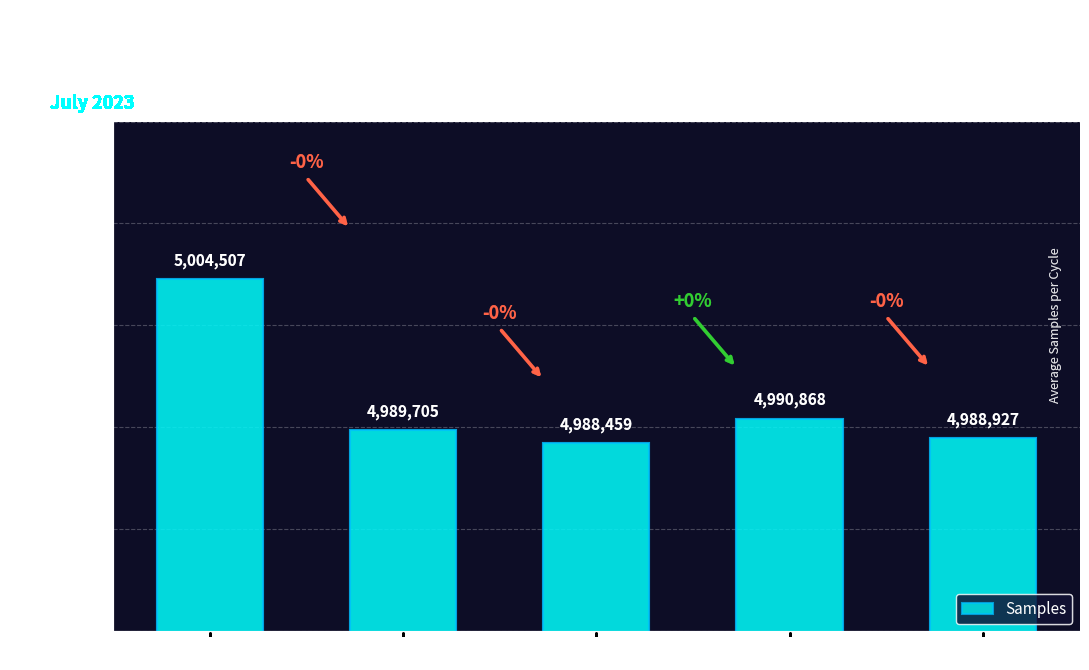

The value at -66 is 4988927. True or false?

True